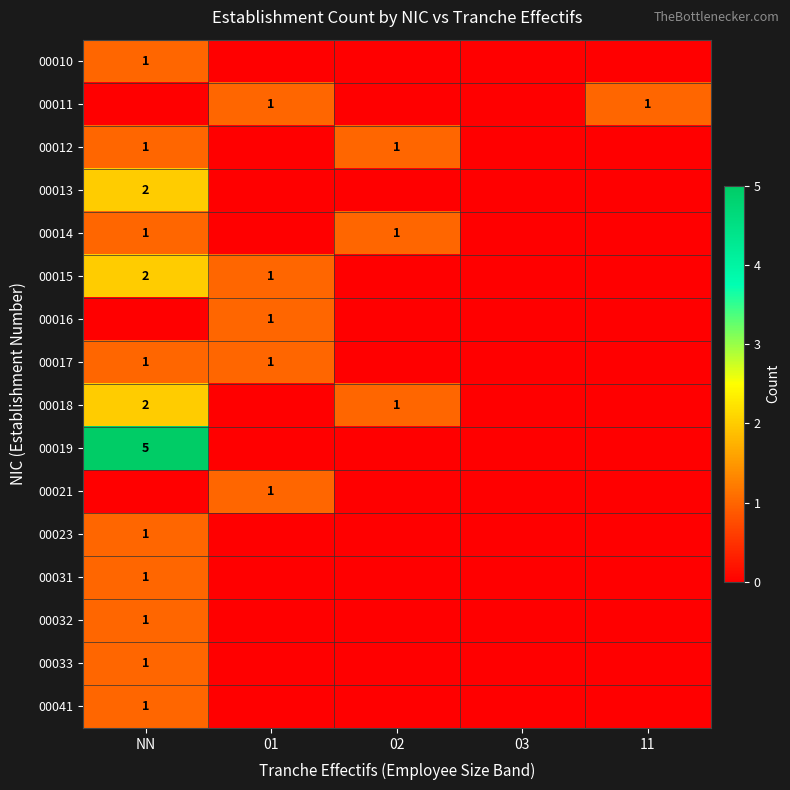

True or false: 00012 has a value of 0 at 02.

False